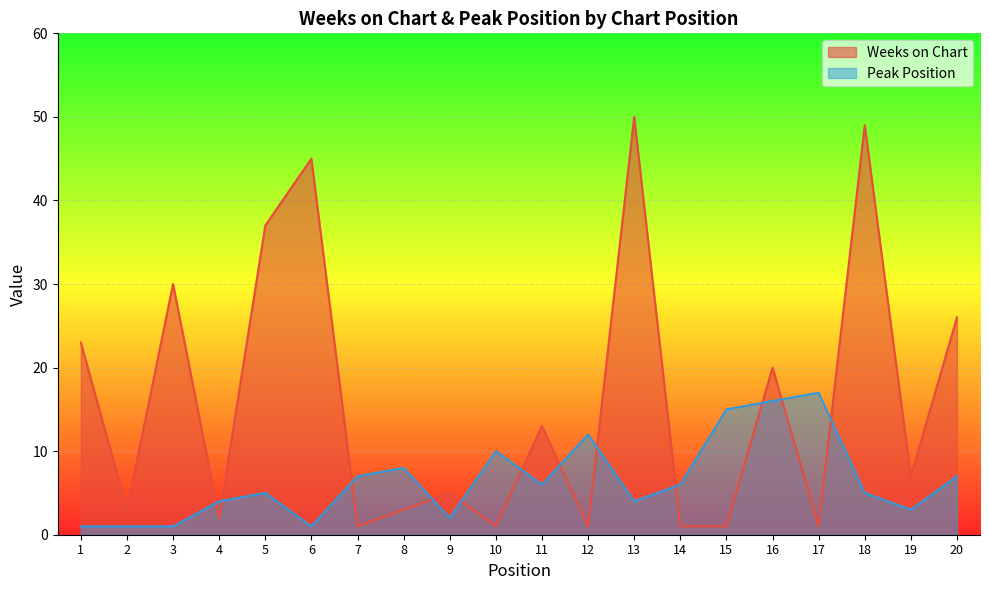

Is it true that Weeks on Chart equals 1 at 14?

False